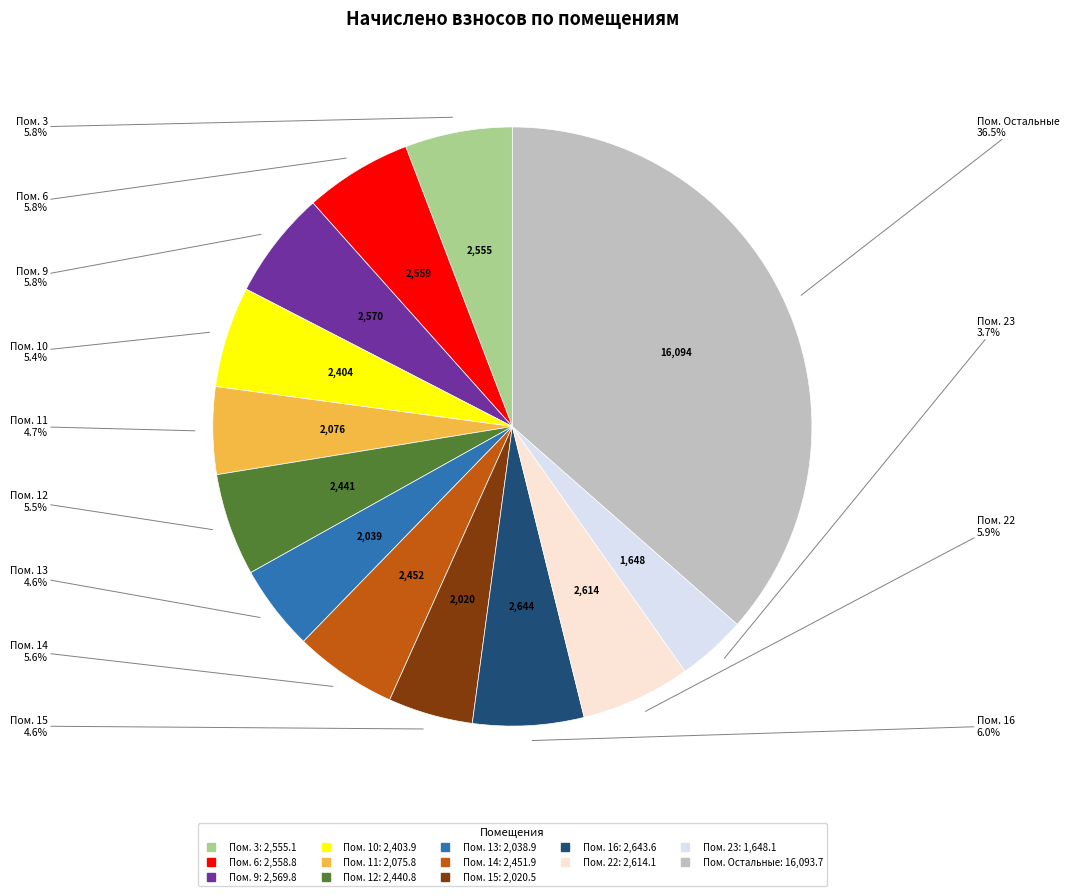

Is there a majority slice in this chart?

No